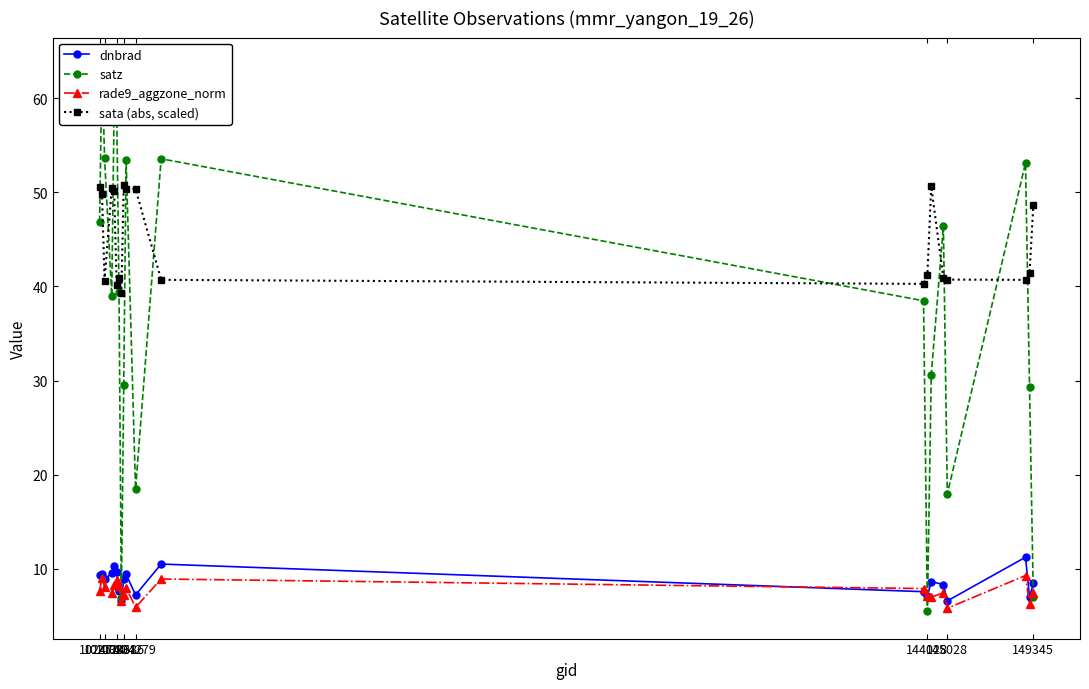

Which series has the largest range (max minus min)?

satz